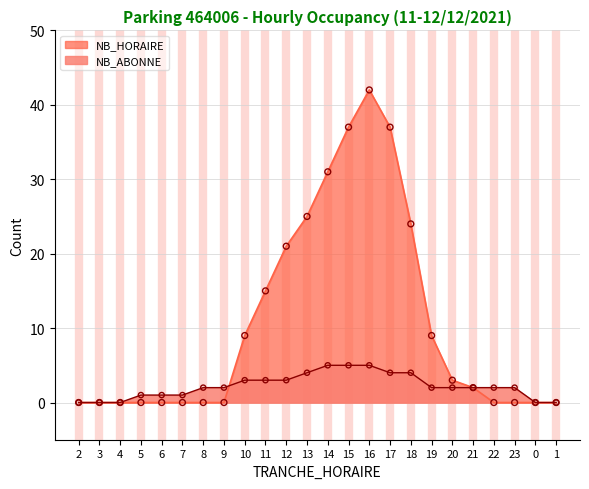

Which series contains the highest Y value?

NB_HORAIRE